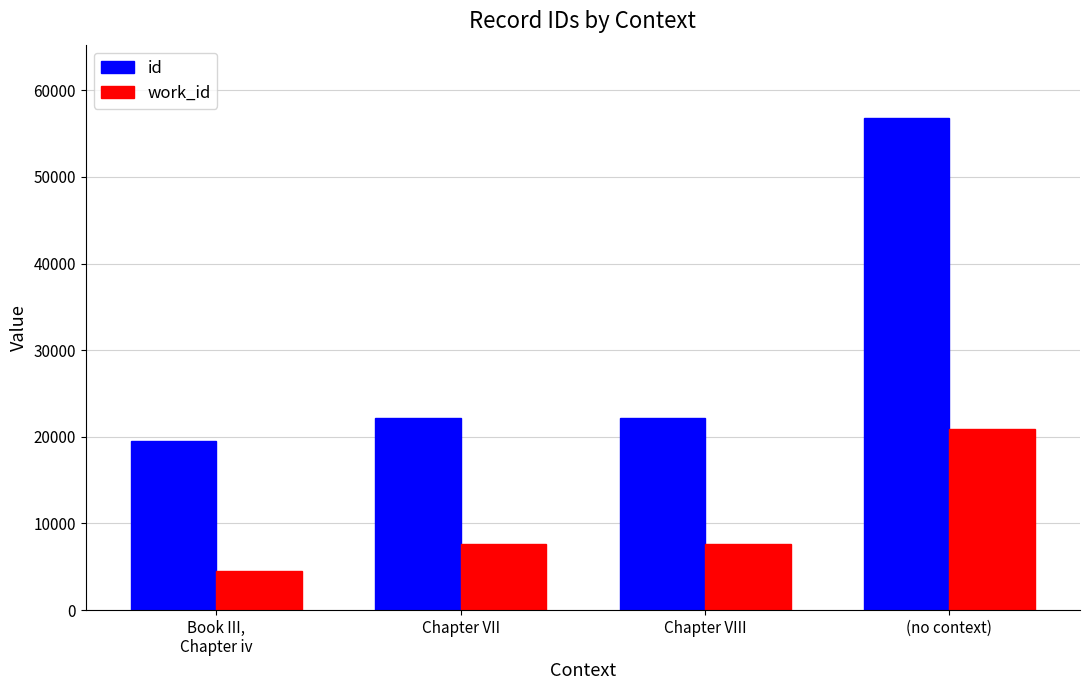

What is the spread (max minus min) of values at Book III,
Chapter iv?

15003